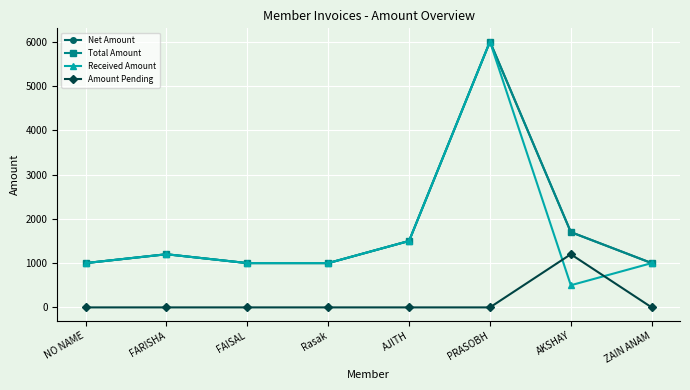

What is the maximum value for Net Amount?

6000